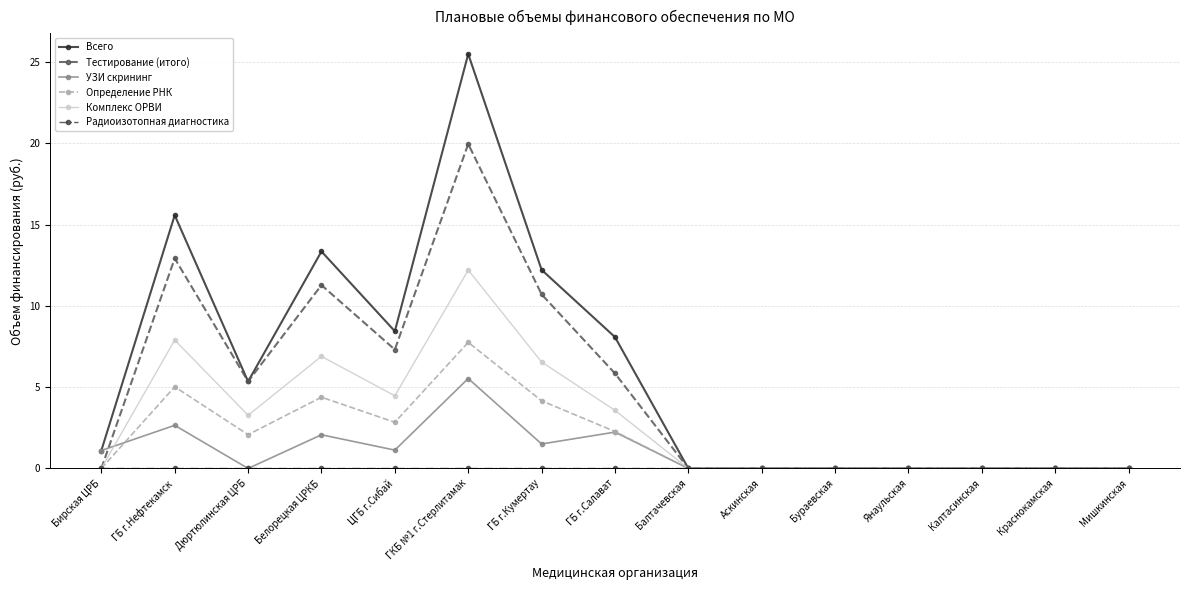

At which category is the sum across all series the highest?

ГКБ №1 г.Стерлитамак